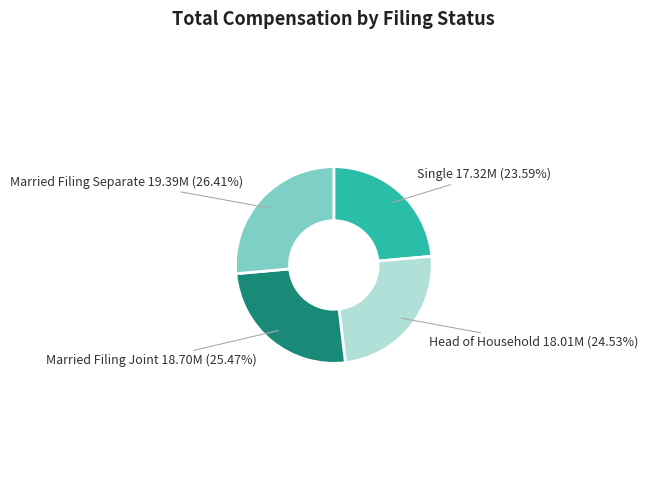

Which category has the smallest portion of the pie?

Single 17.32M (23.59%)